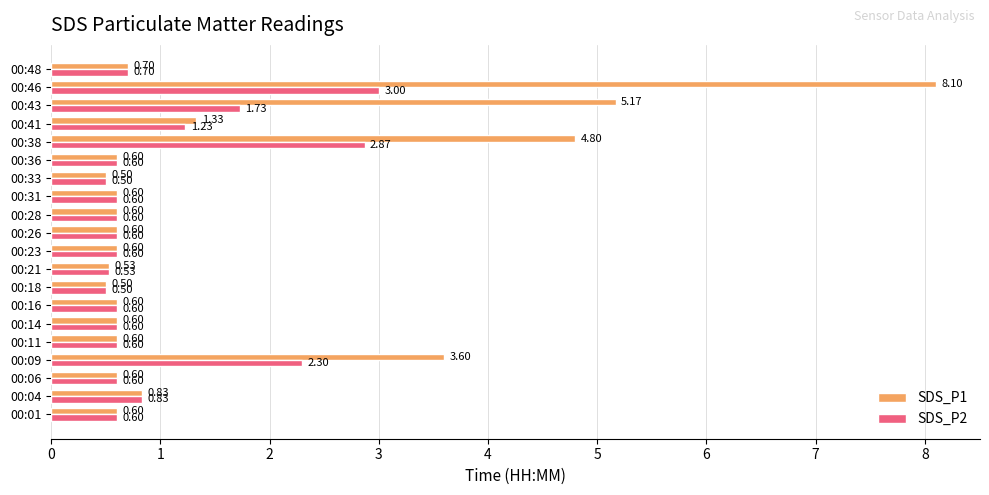

At which category is the sum across all series the highest?

00:46